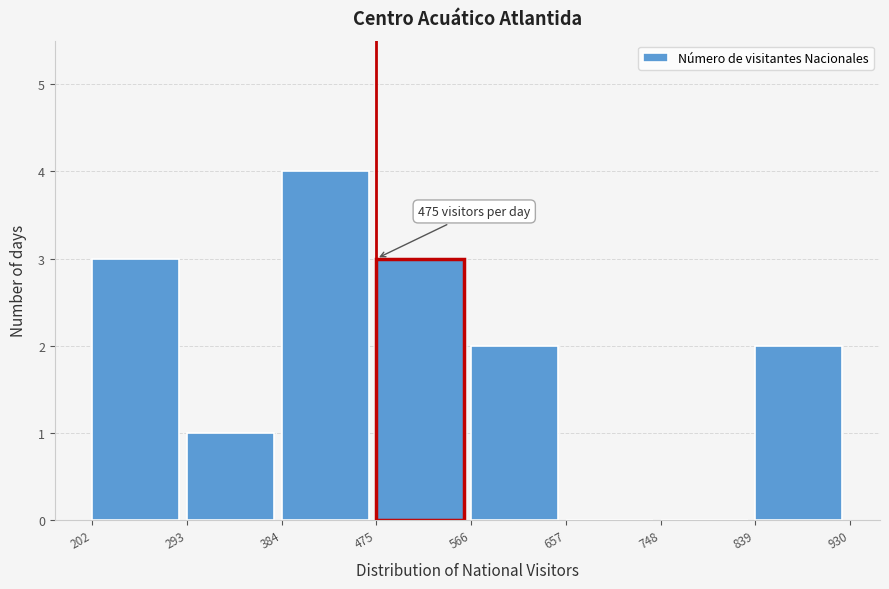

Which range on the x-axis has the tallest bar?

384 to 475